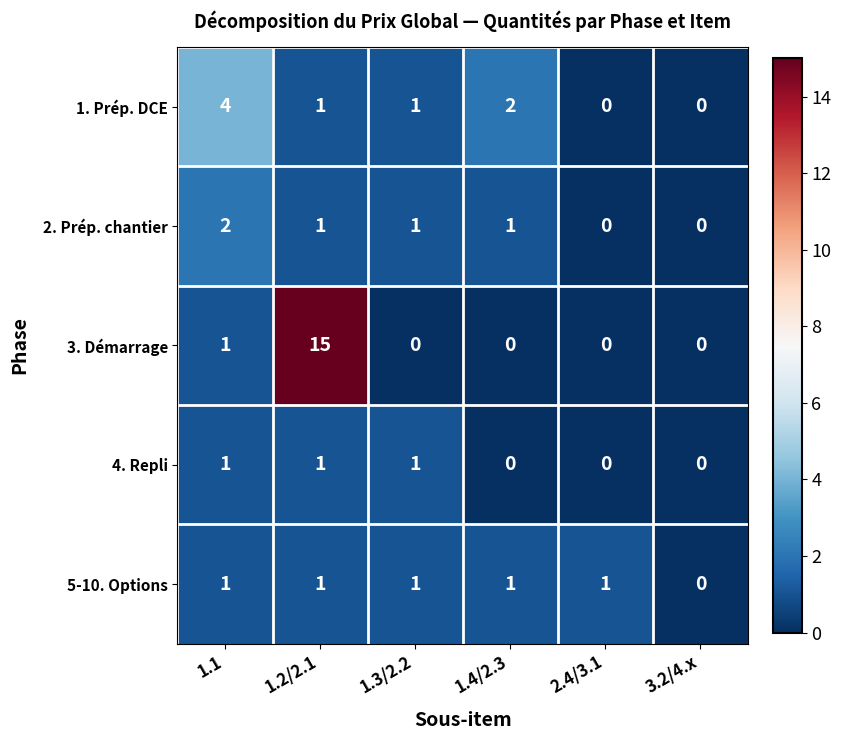

Which series has the widest spread of values?

3. Démarrage